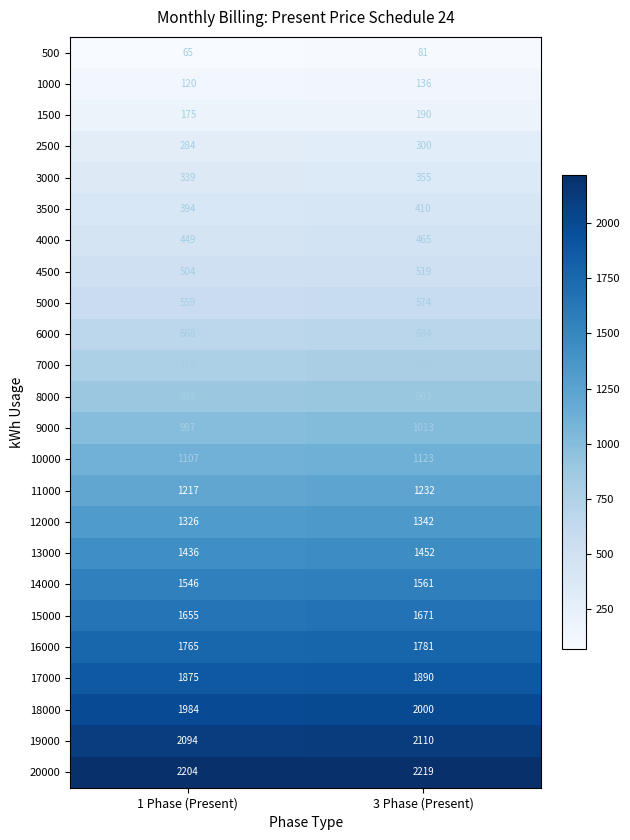

Which category has the highest value across all series?

3 Phase (Present)